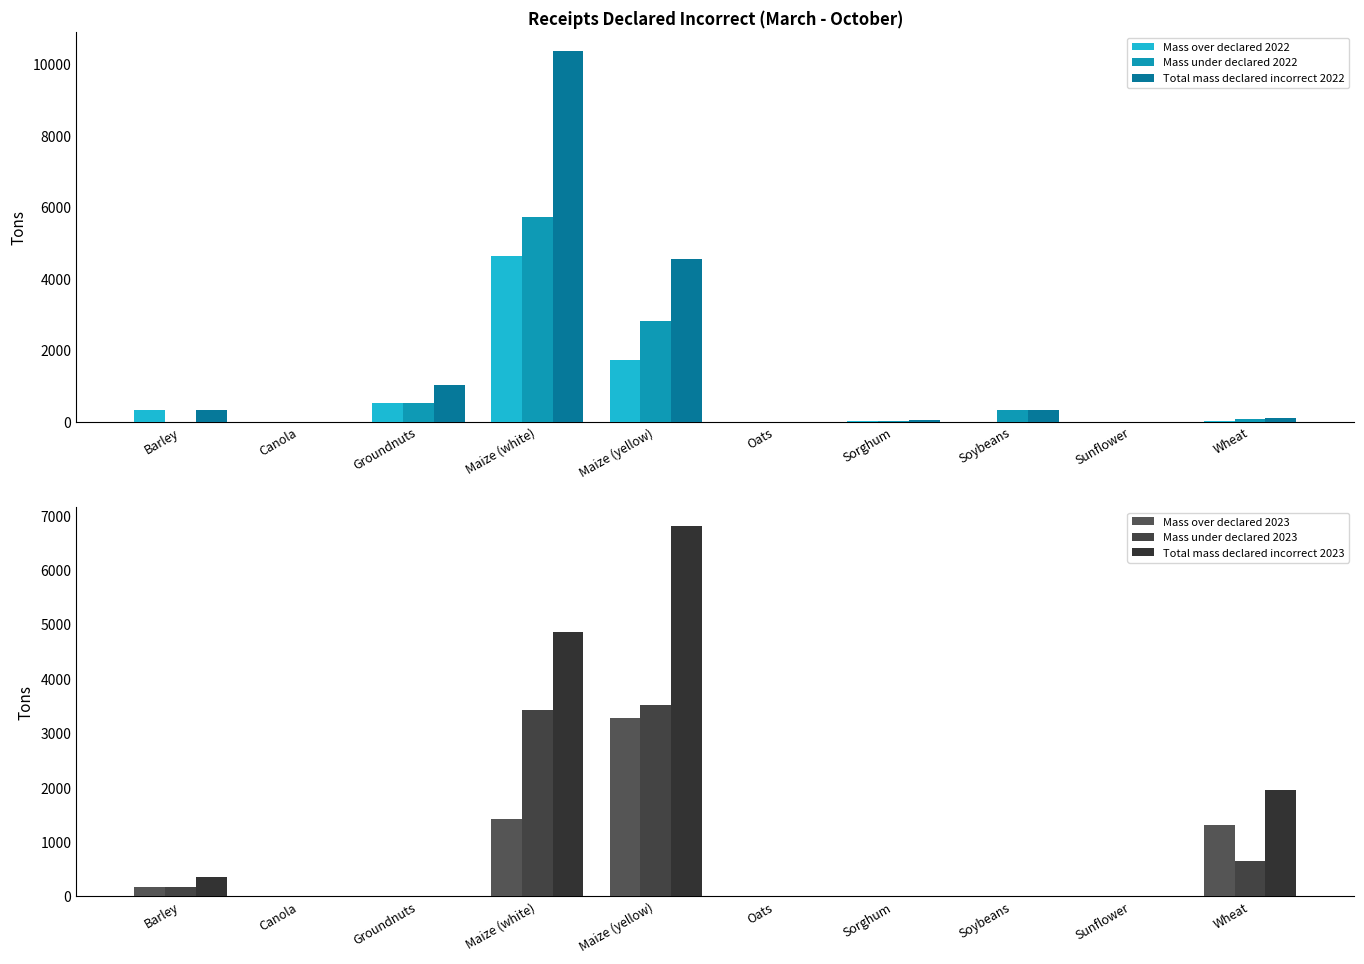

Rank the categories by Mass over declared 2022 value from highest to lowest.

Maize (white), Maize (yellow), Groundnuts, Barley, Wheat, Sorghum, Canola, Oats, Soybeans, Sunflower